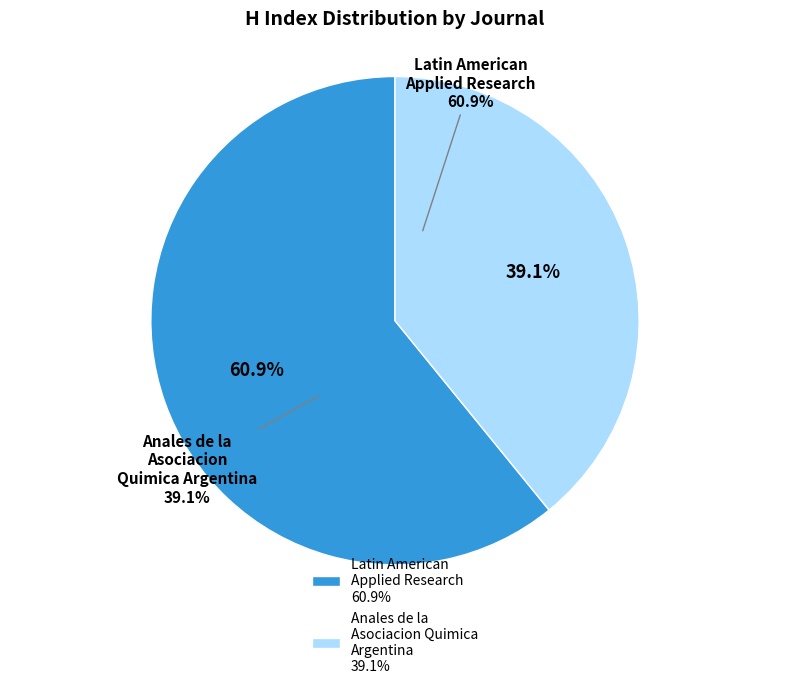

To the nearest percent, what is the difference between the Latin American Applied Research and Anales de la Asociacion Quimica Argentina slice percentages?

22%